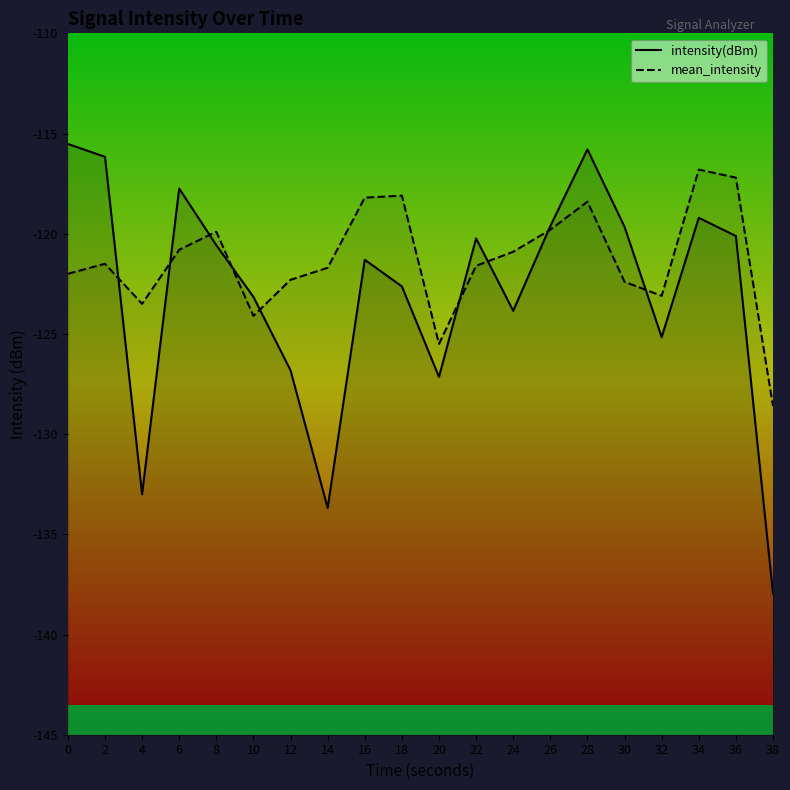

Count the number of data series in this chart.

2